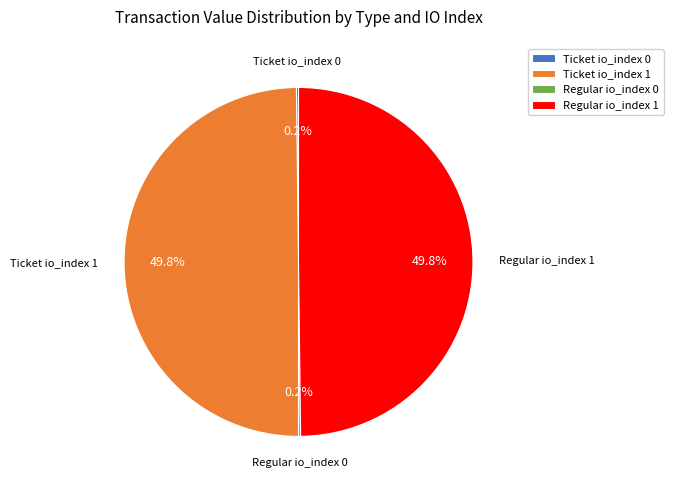

Which slice is the largest?

Ticket io_index 1